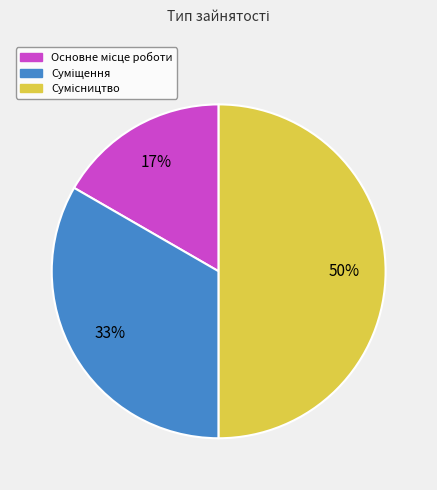

To the nearest percent, what is the average slice percentage?

33%